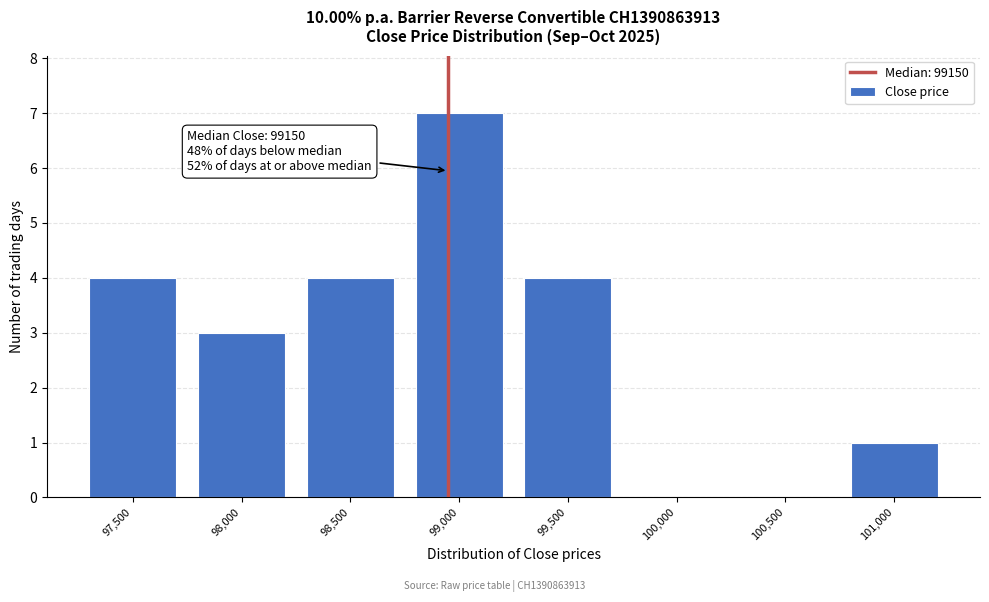

Reading right to left, transcribe all the data shown in this chart.

101,000=1	100,500=0	100,000=0	99,500=4	99,000=7	98,500=4	98,000=3	97,500=4